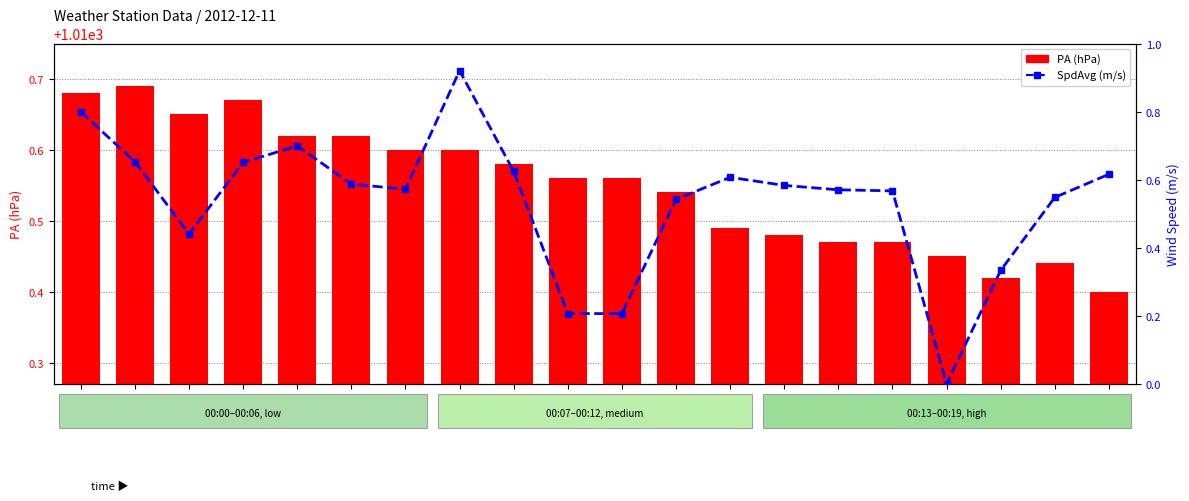

What is the difference between the SpdAvg (m/s) values at 00:17 and 00:00?

0.5